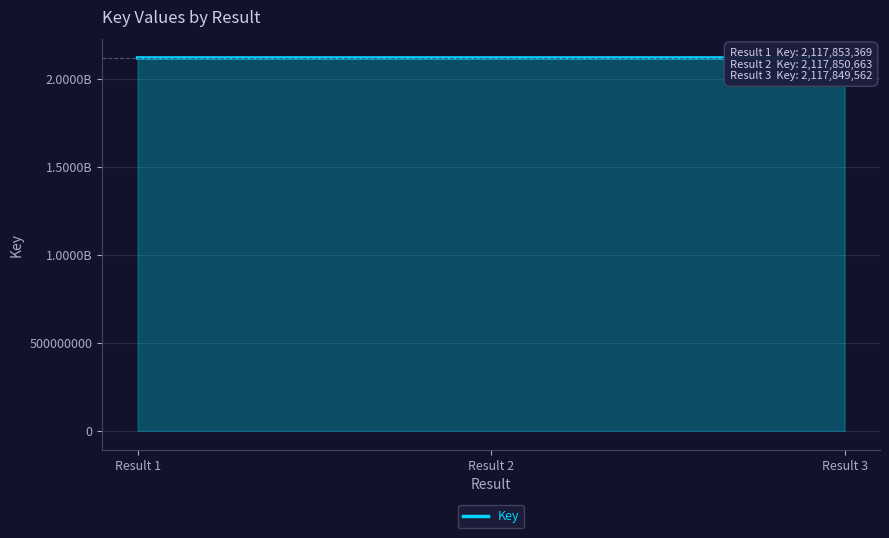

True or false: the data shows 2117853369 at Result 1.

True